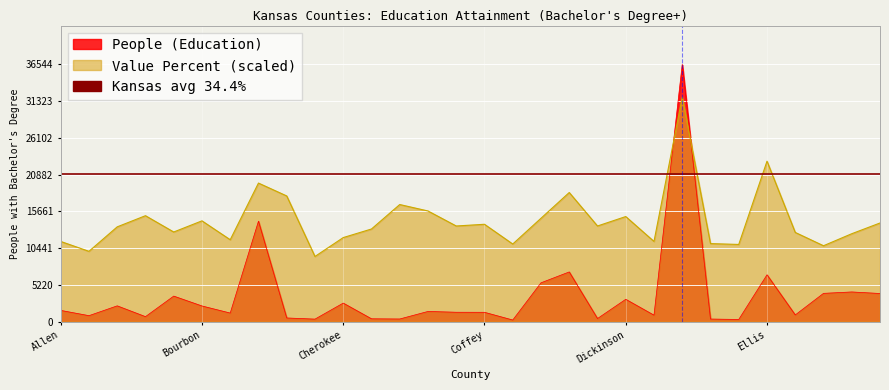

Which category has the highest value in the People (Education) series?

Douglas